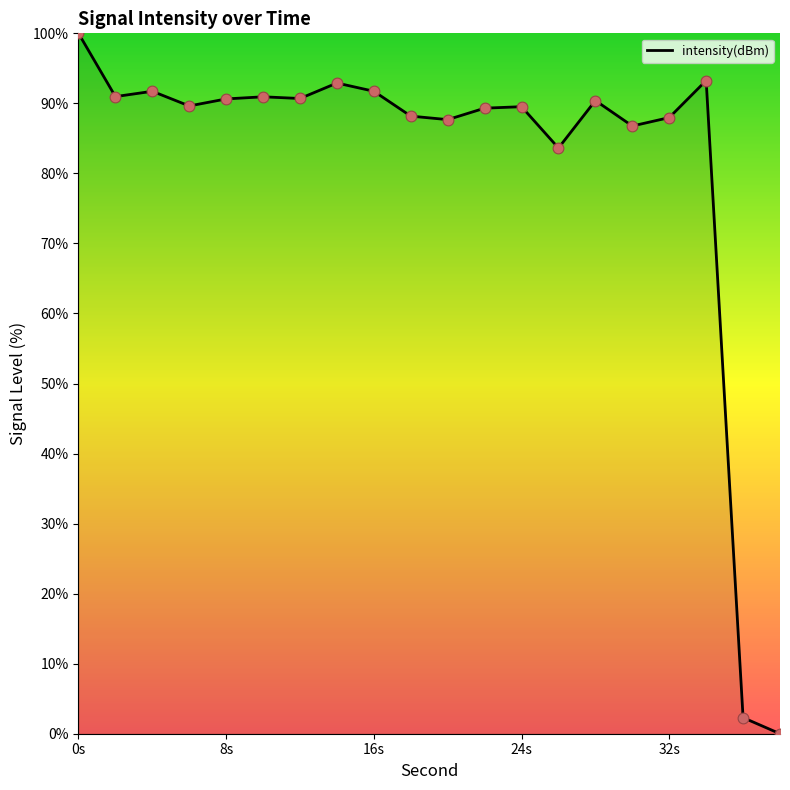

What is the difference between the maximum and minimum values?

100.0